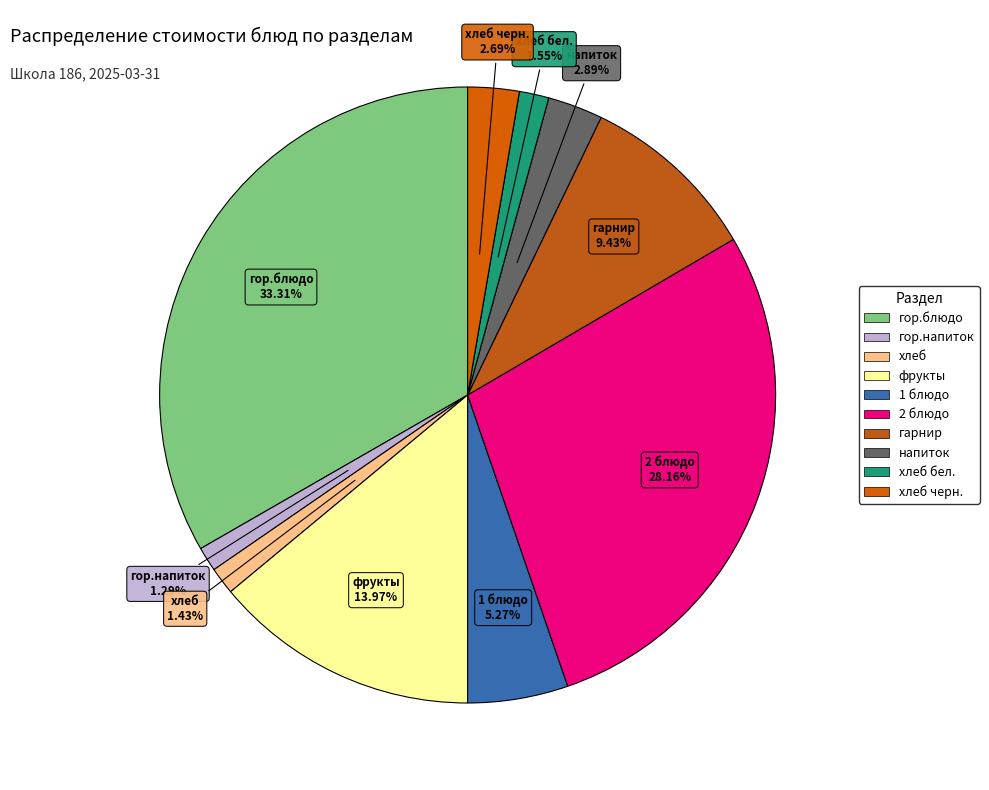

How many slices are in this pie chart?

10